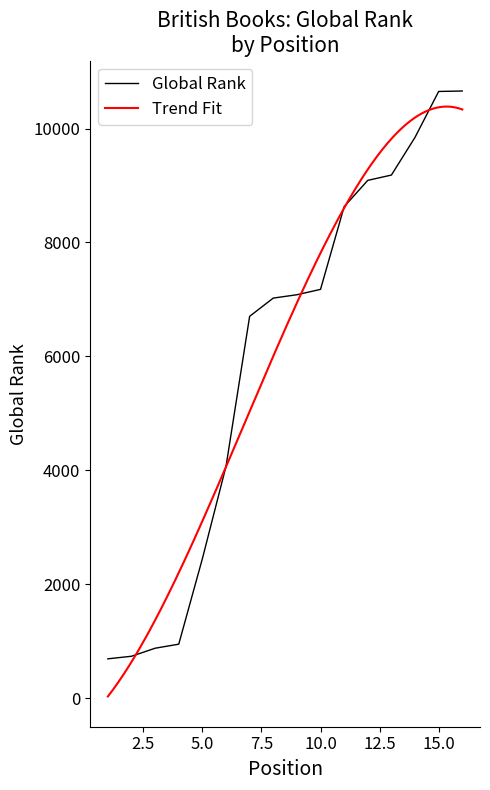

Which label corresponds to the largest value in the chart?

16